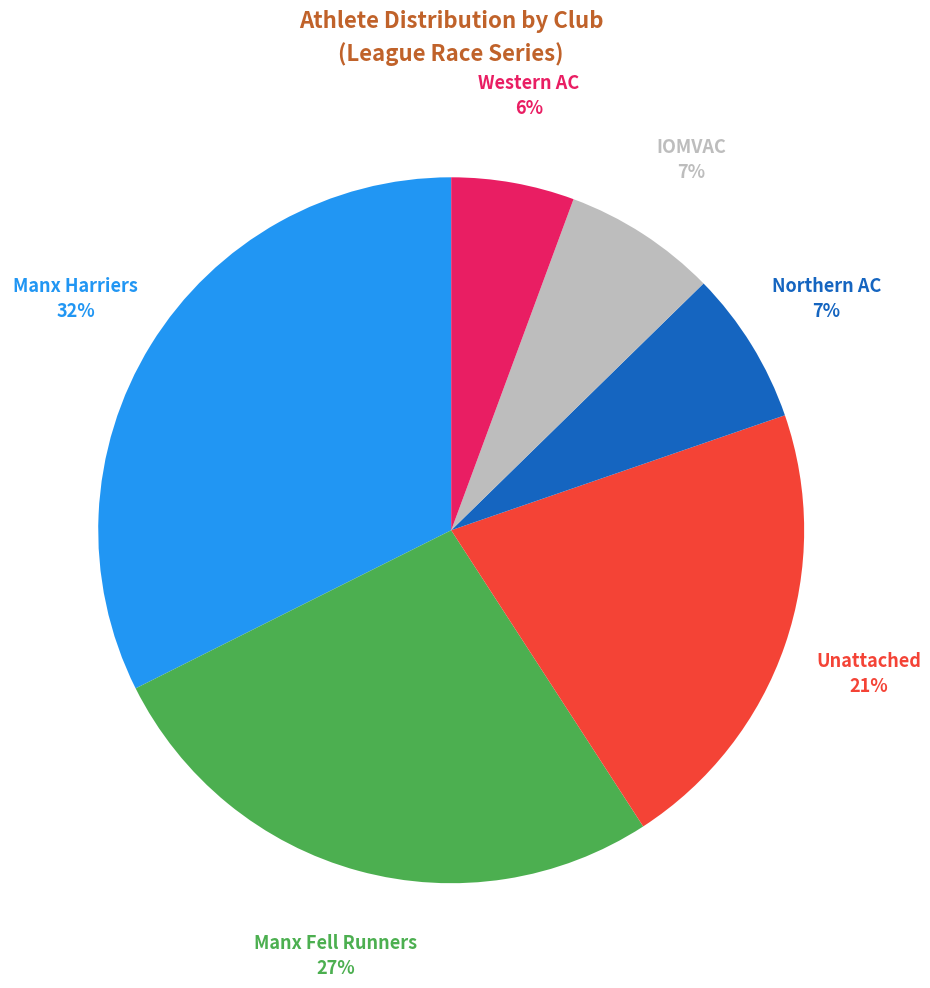

To the nearest percent, what is the average slice percentage?

17%